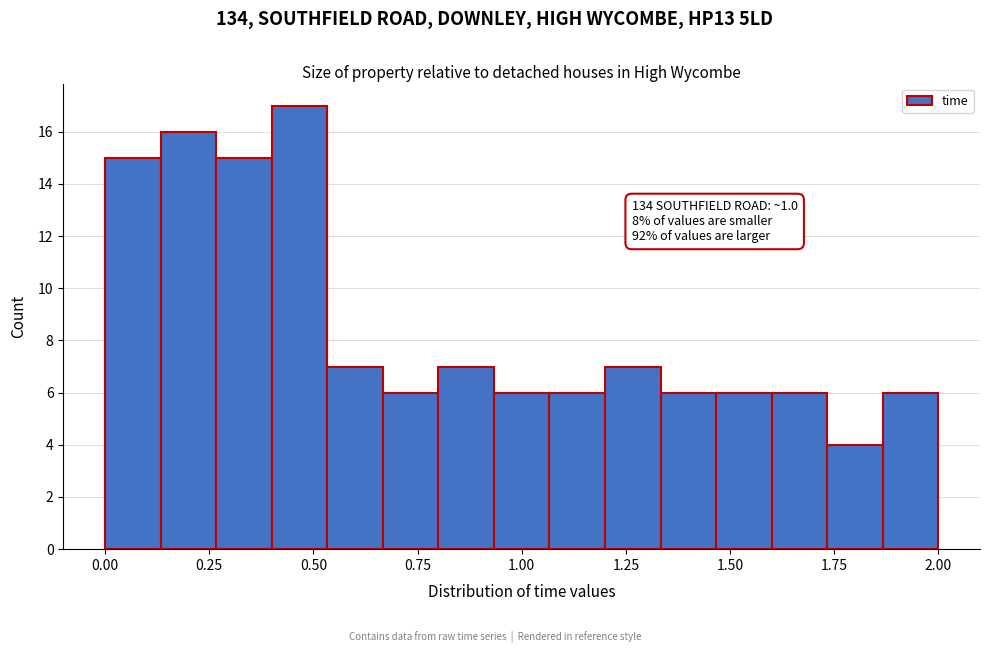

Around what value on the x-axis is the tallest bar? Give the approximate position of its centre, as read against the axis.

0.45